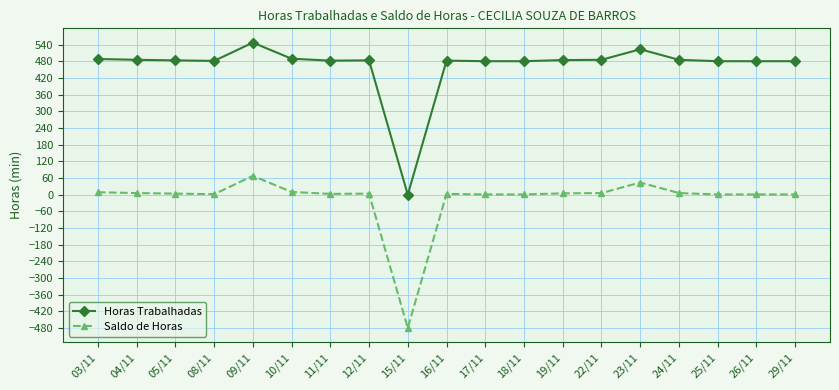

What is the difference between the maximum and minimum values in the Horas Trabalhadas series?

548